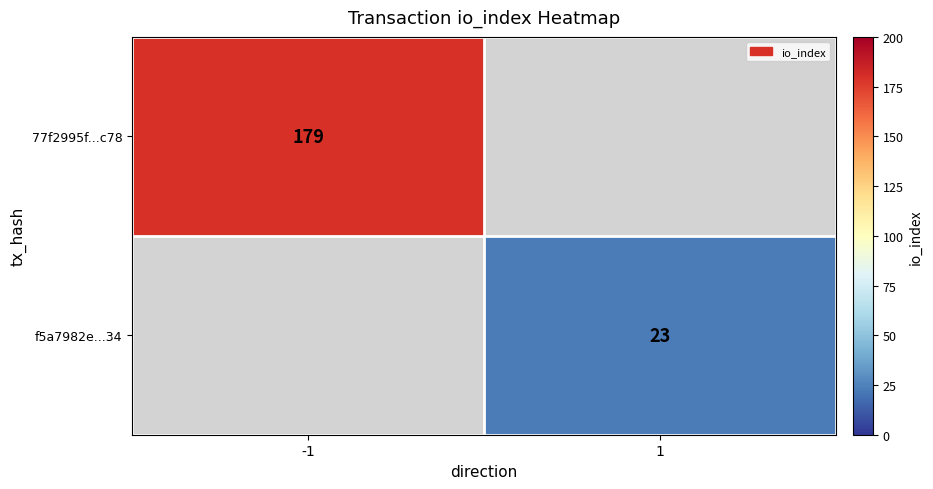

True or false: f5a7982e...34 has a value of 10 at 1.

False